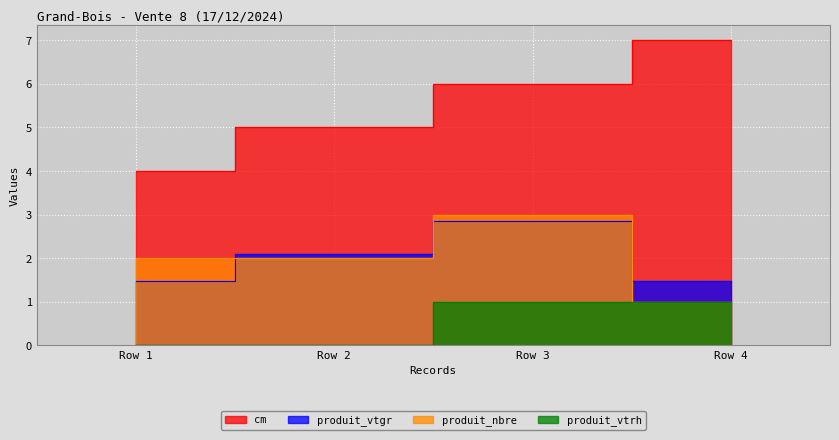

Reading right to left, list all the values displayed in this chart.

cm: Row 4=7.0	Row 3=6.0	Row 2=5.0	Row 1=4.0
produit_vtgr: Row 4=1.5	Row 3=2.9	Row 2=2.1	Row 1=1.5
produit_nbre: Row 4=1.0	Row 3=3.0	Row 2=2.0	Row 1=2.0
produit_vtrh: Row 4=1.0	Row 3=1.0	Row 2=0.0	Row 1=0.0